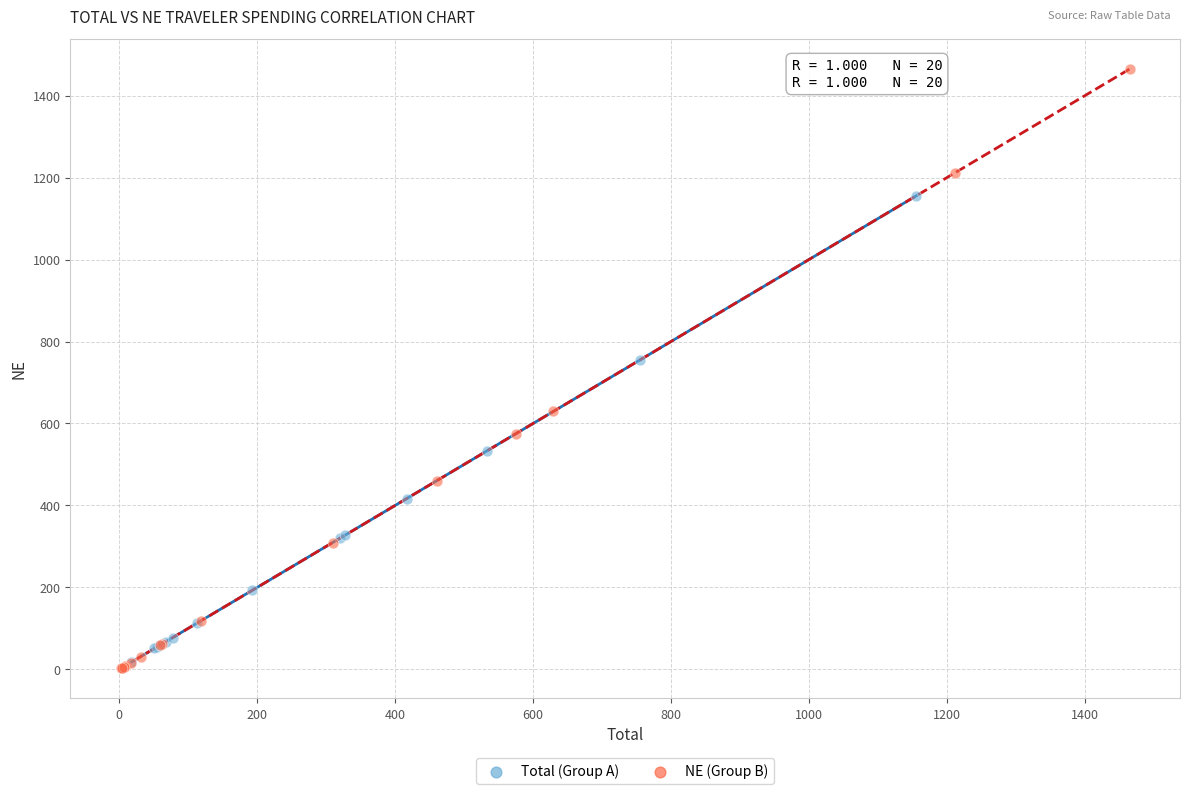

Which series has the widest spread of Y values?

NE (Group B)